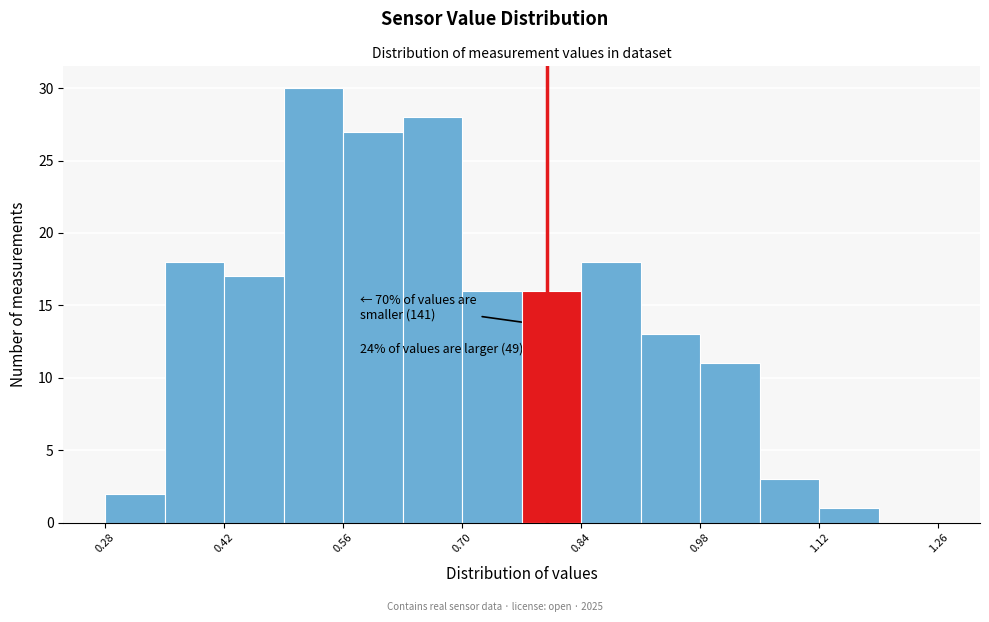

Read against the x-axis, roughly where is the centre of the tallest bar?

0.52